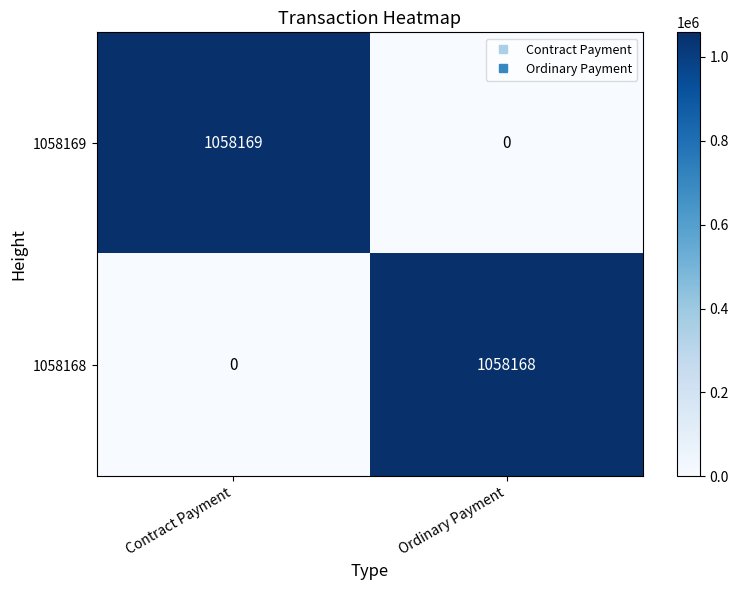

How many data points in 1058168 are less than 1058168?

1